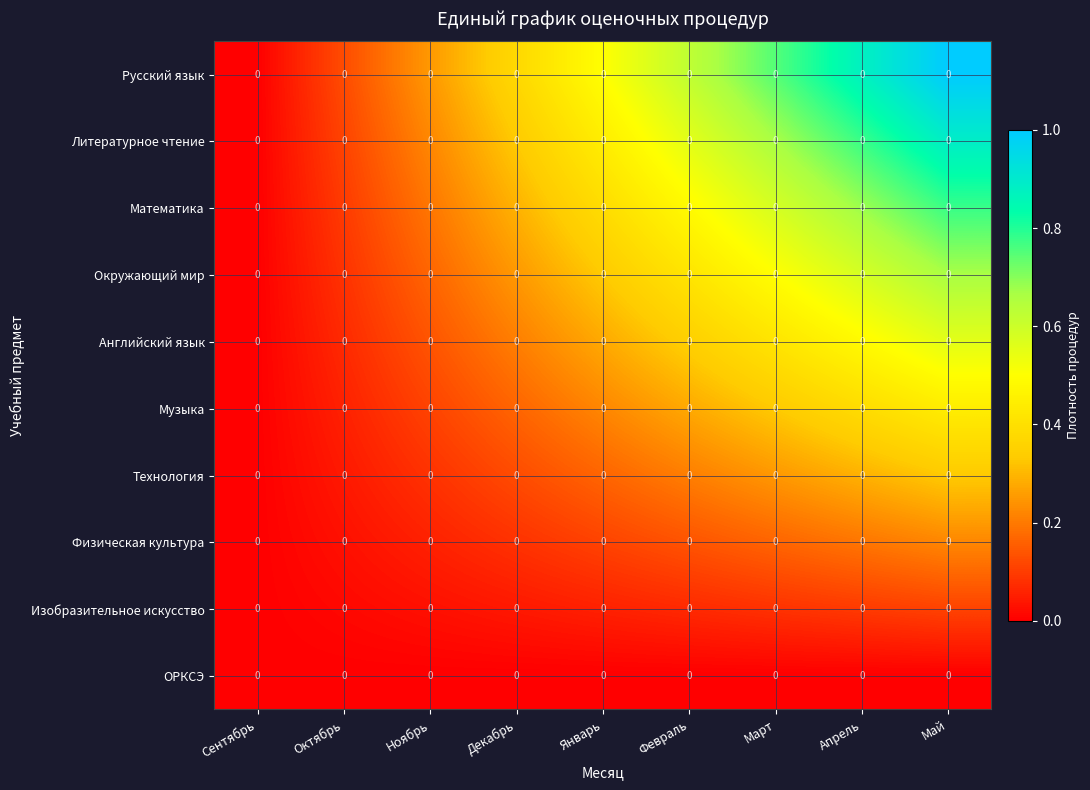

How many categories are shown in the chart?

9